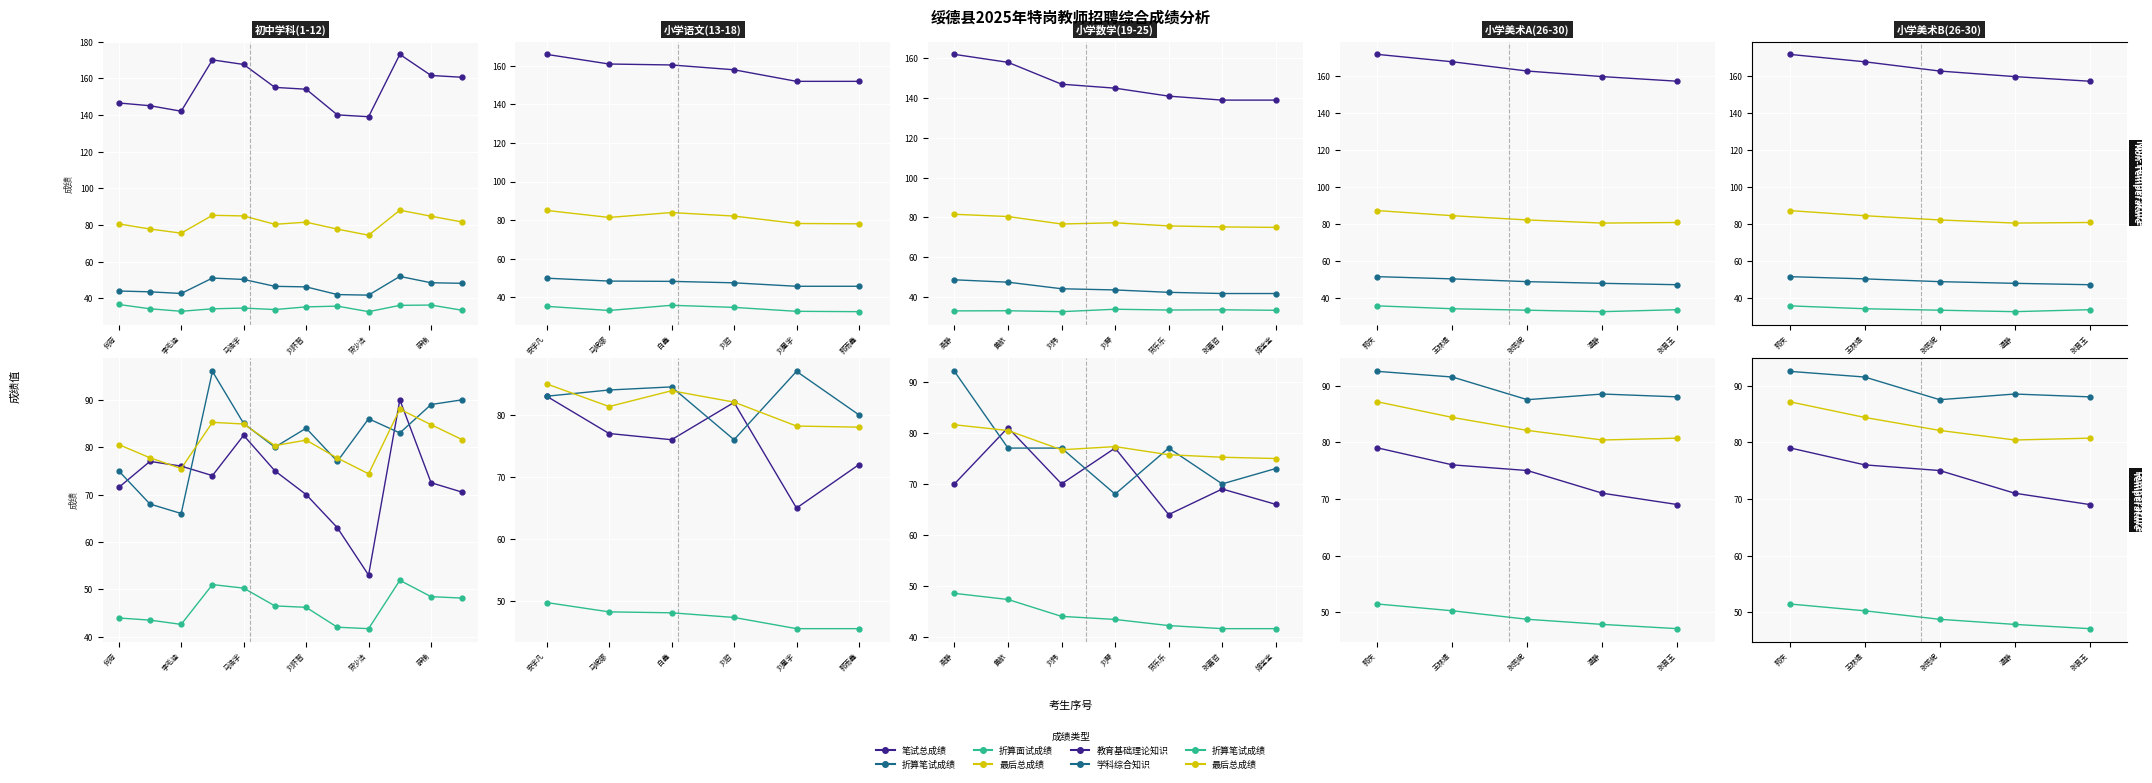

True or false: 笔试总成绩 and 教育基础理论知识 intersect in this chart.

False